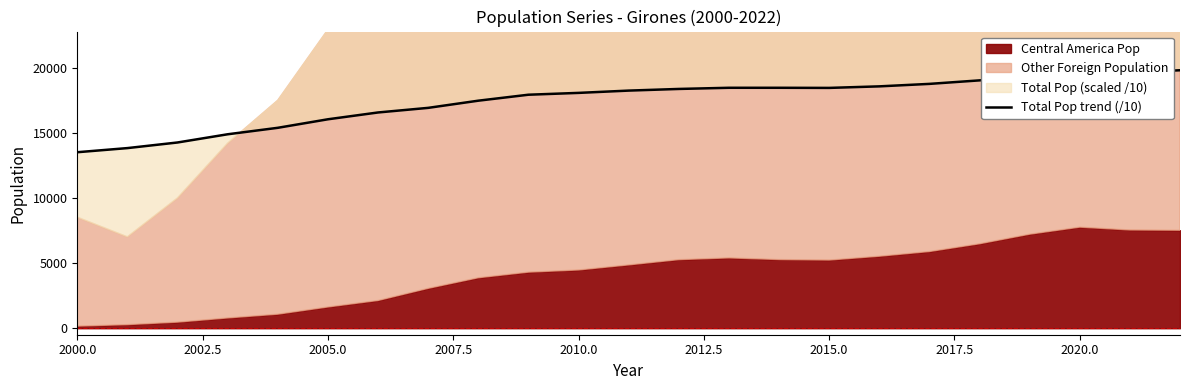

Does the chart display data point markers on the line(s)?

No